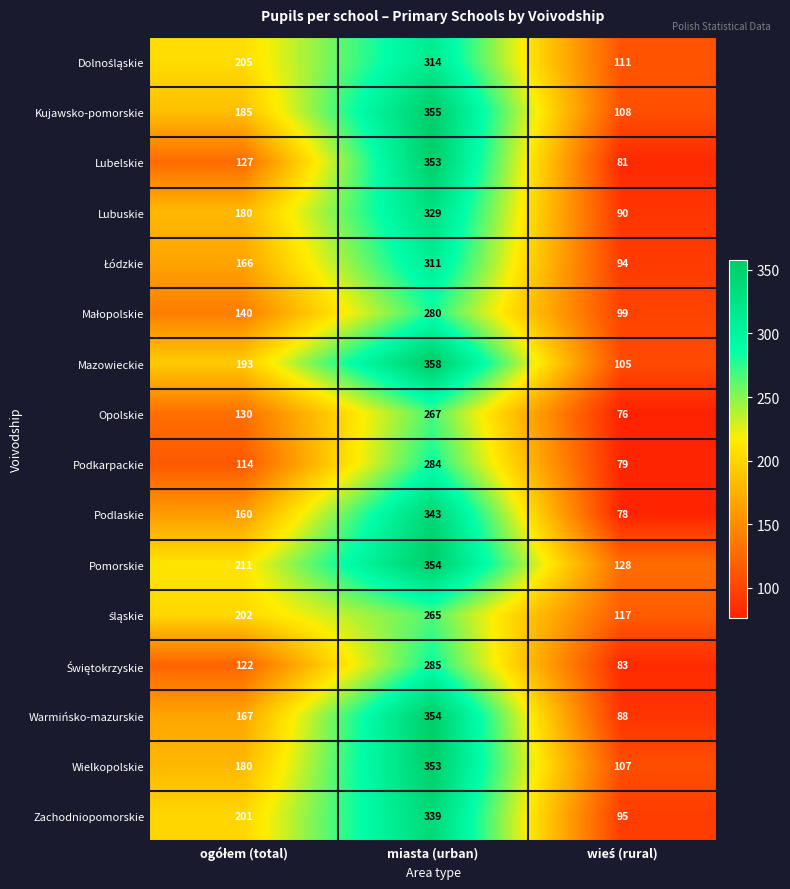

What is the difference between the highest and lowest values at miasta (urban)?

93